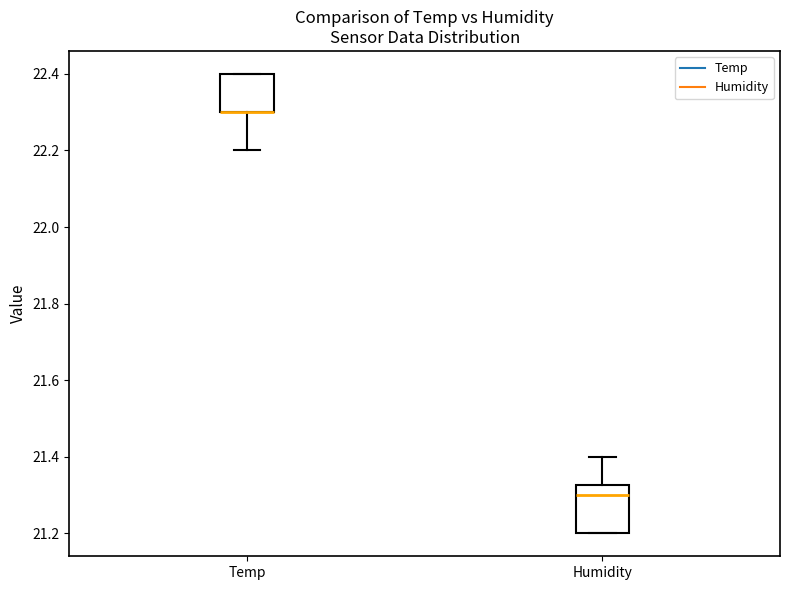

Where does the lower whisker of the box for Temp end on the y-axis? The values are not printed on the chart, so give them approximately, as read against the axis.

22.20